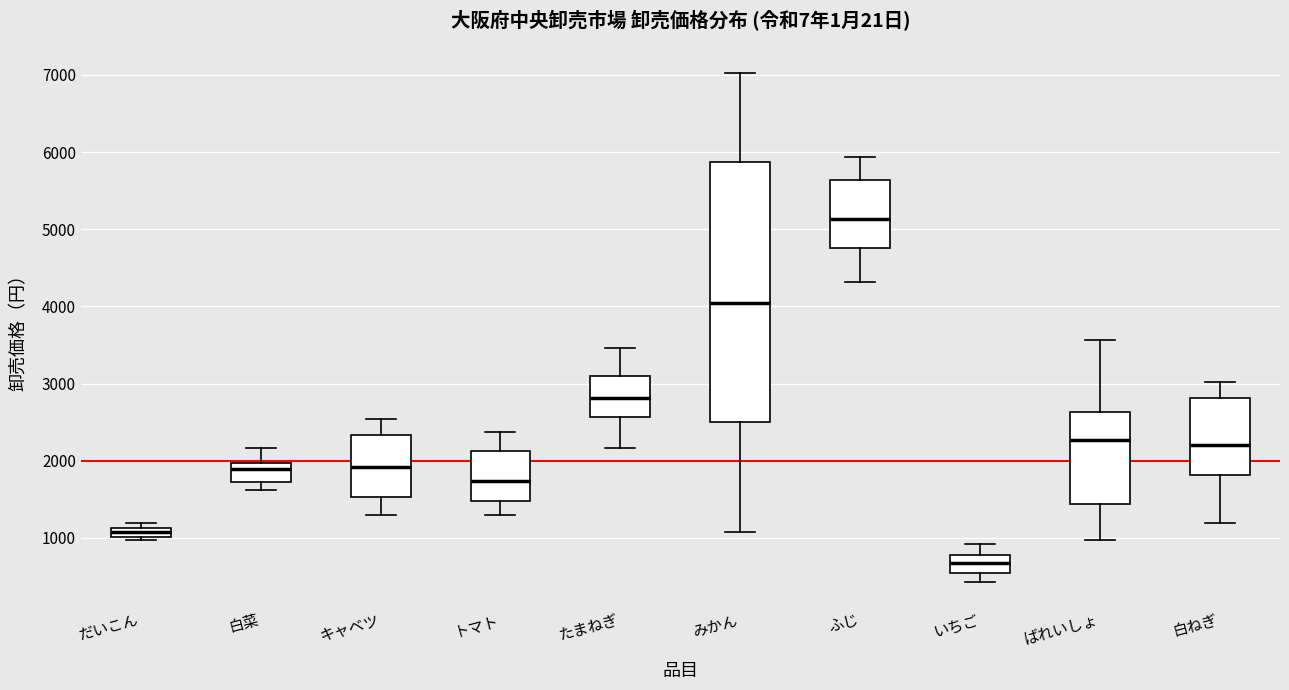

Which box has the highest median line?

ふじ